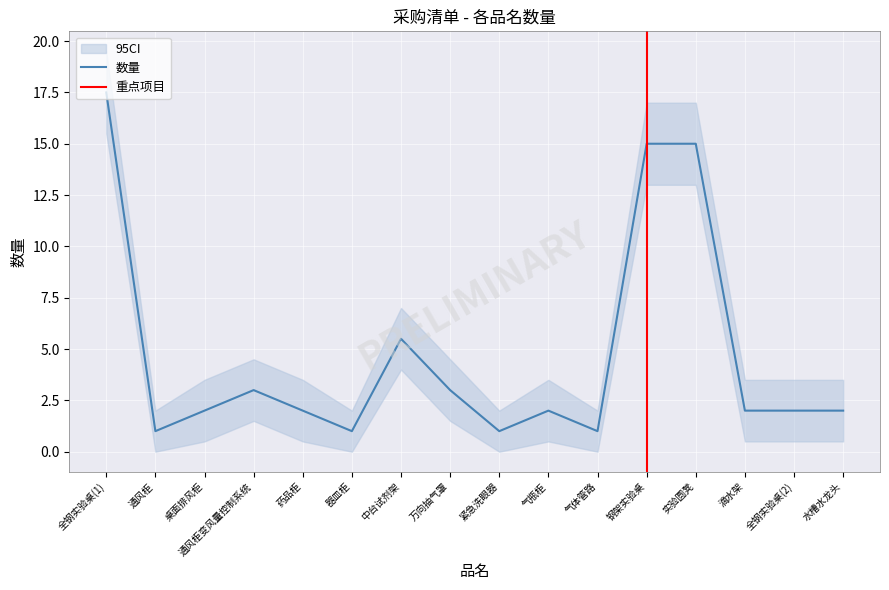

What is the change in value from 气体管路 to 水槽水龙头?

+1.0